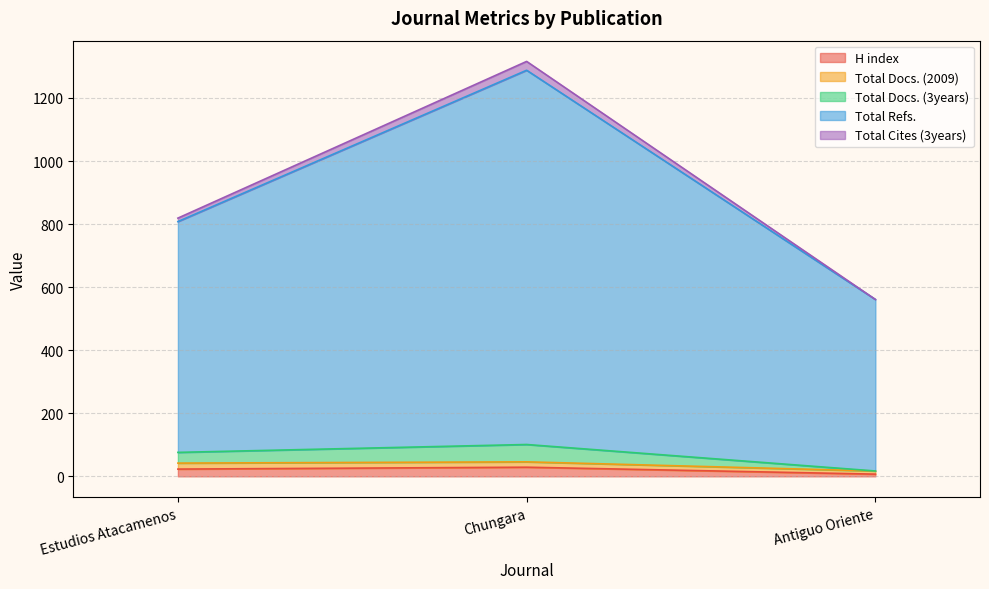

How many lines are shown in the chart?

5